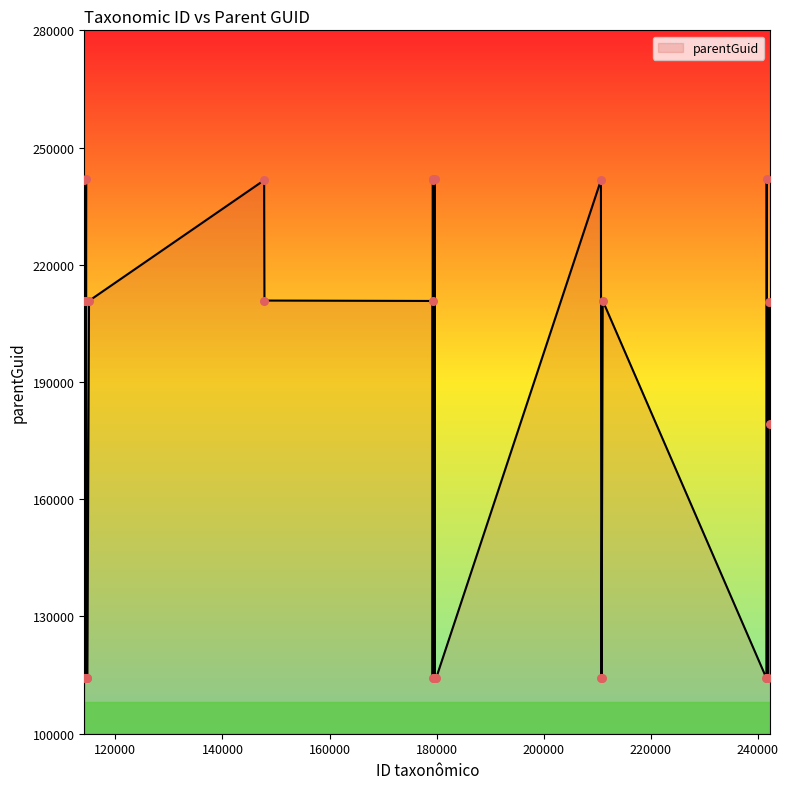

What is the greatest value displayed?

242011